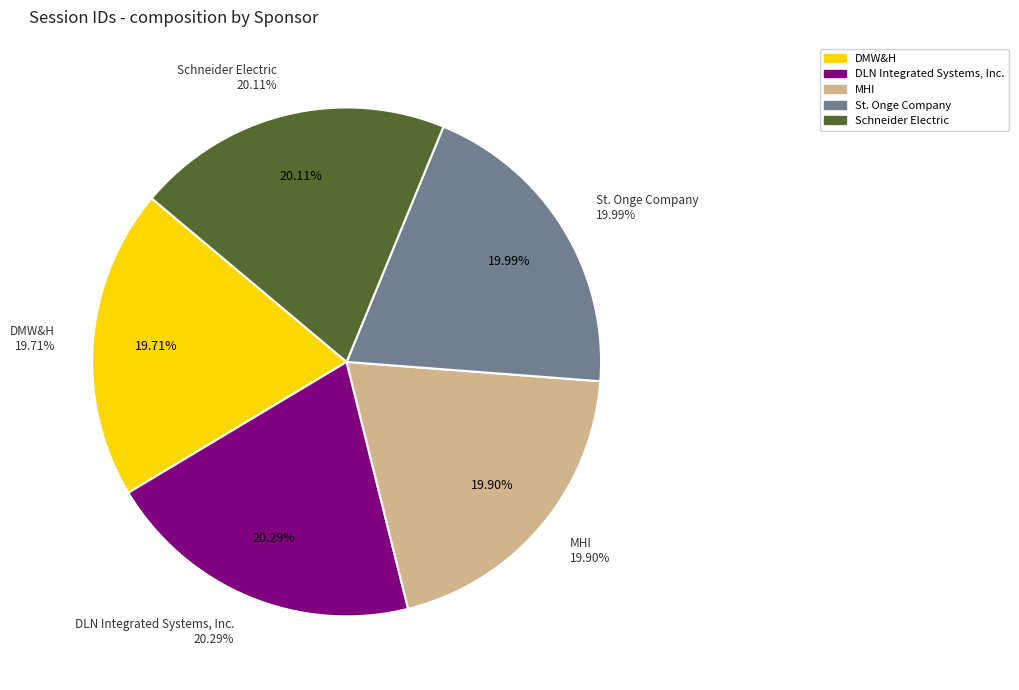

To the nearest percent, what portion does DLN Integrated Systems, Inc. represent?

20%